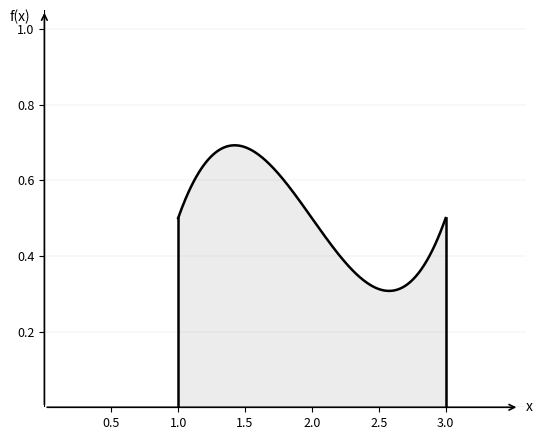

Is this an area chart (filled region under the line)?

Yes